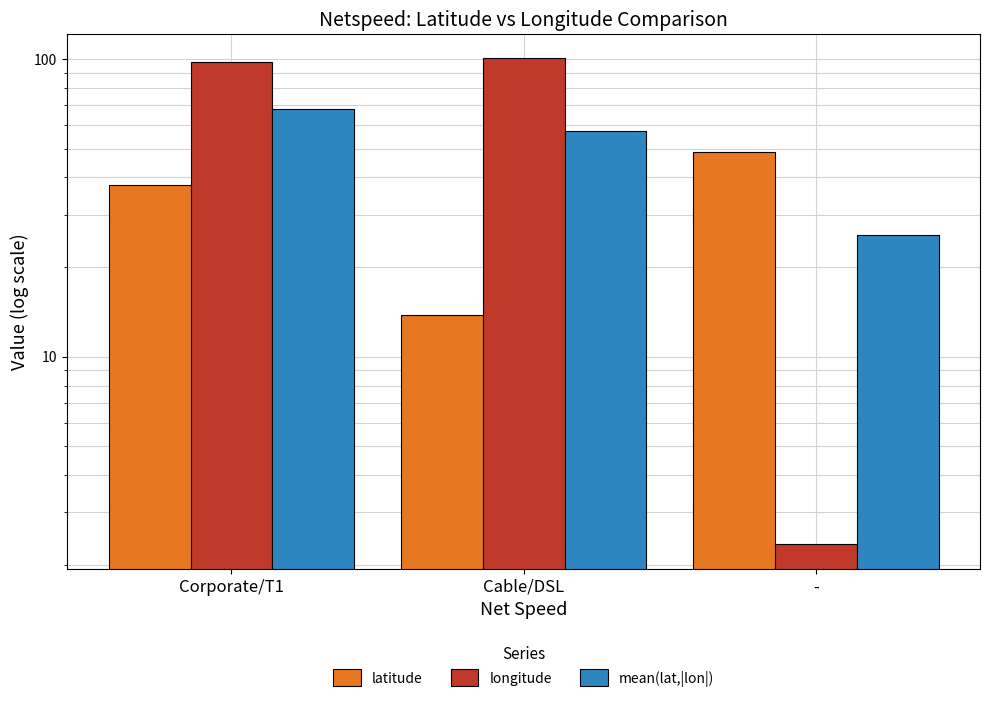

What is the value of the longitude bar at the 1st from the left?

97.8